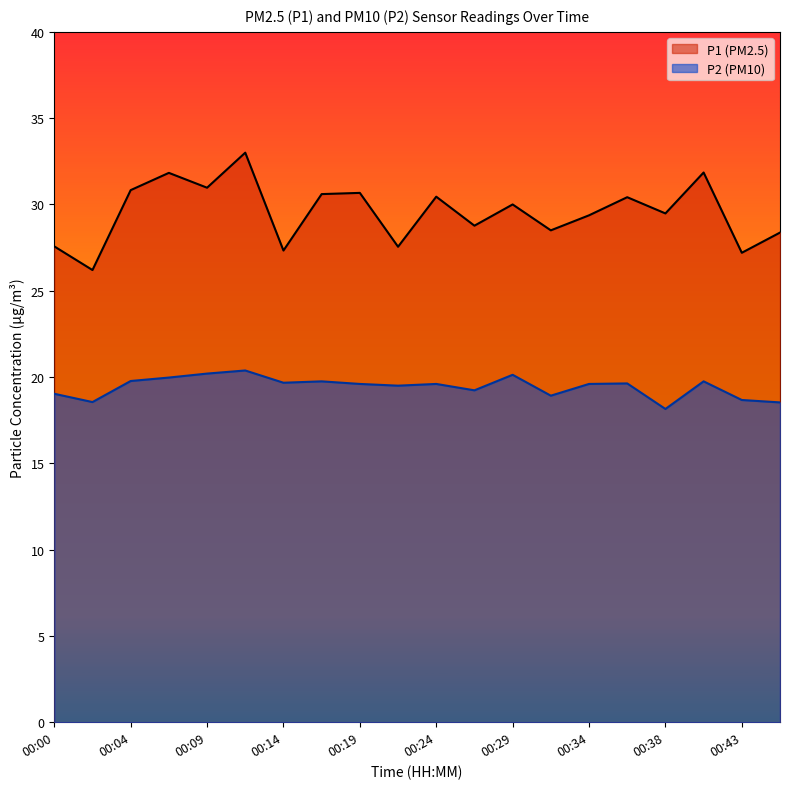

What is the difference between the maximum and minimum values in the P1 series?

6.8